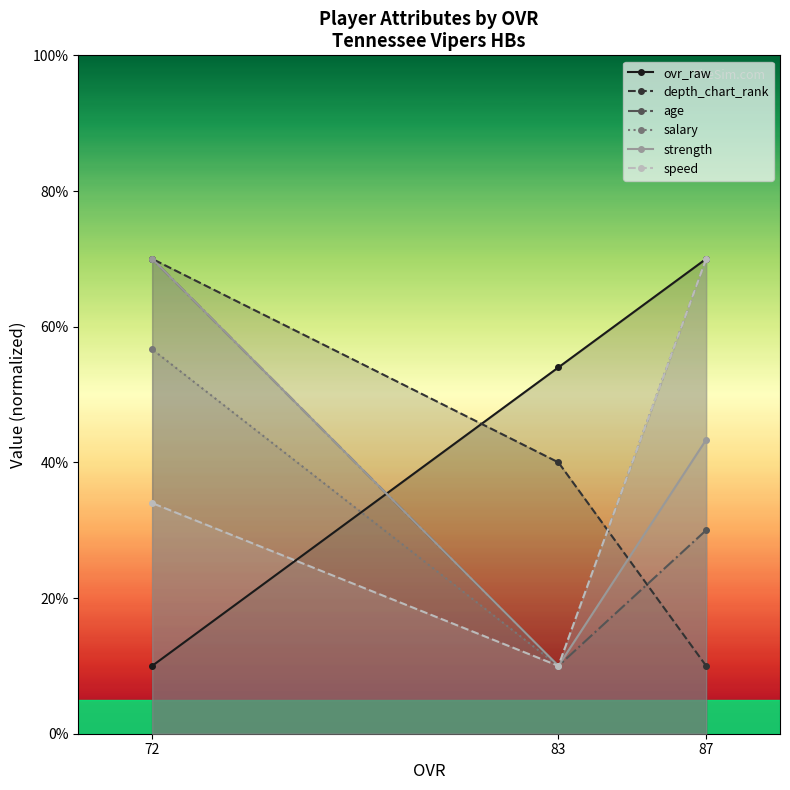

What is the value of the age point at the 2nd from the left?

10.0